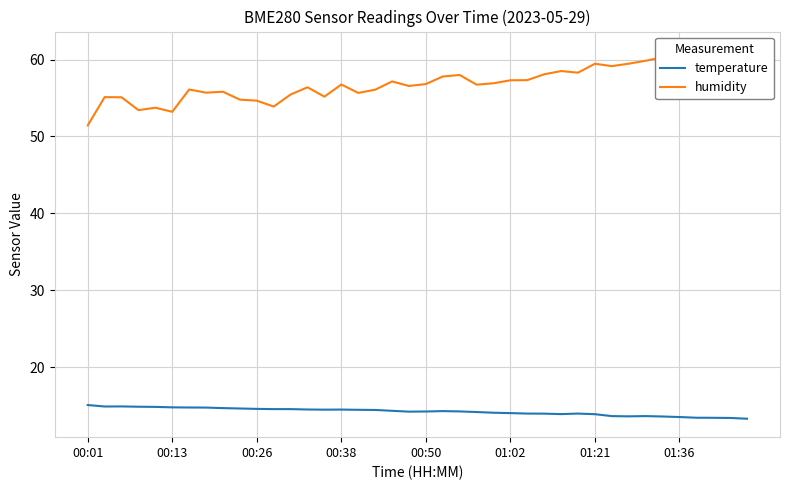

Which series changed the most between 31 and 32?

humidity